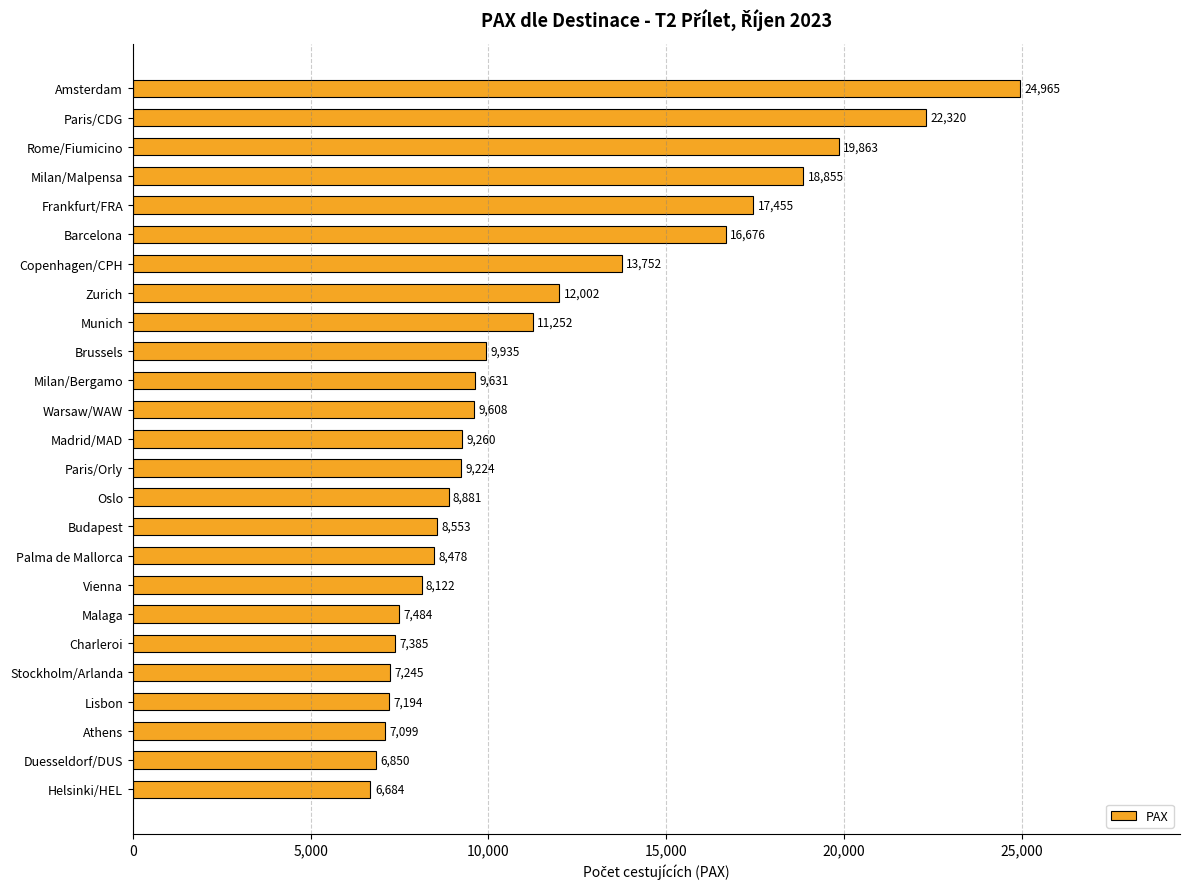

Count the number of data series in this chart.

1